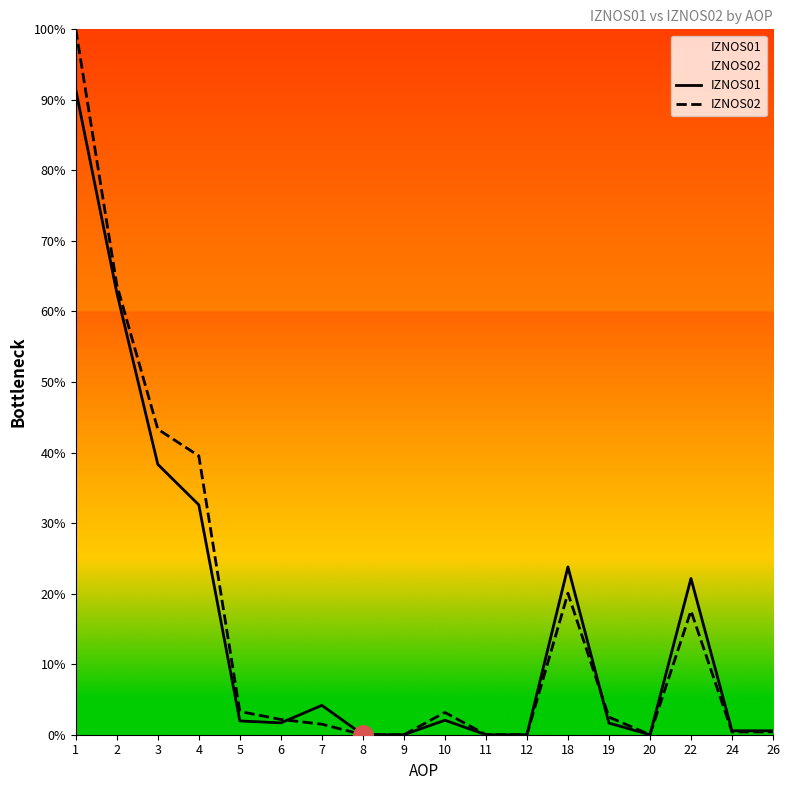

What is the difference between the maximum and minimum values in the IZNOS01 series?

91.4